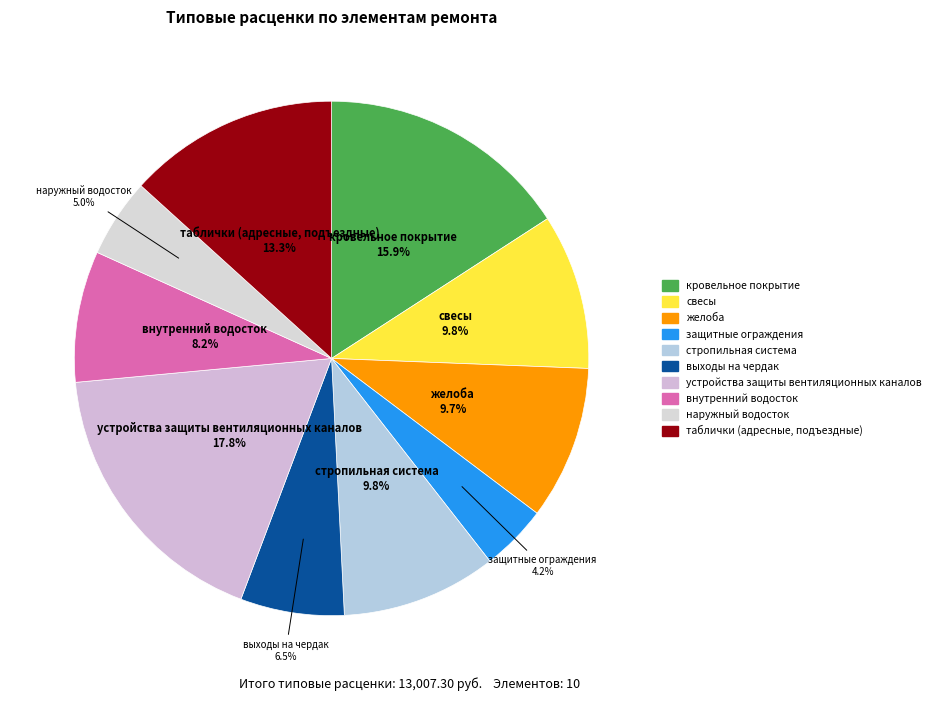

Rank the categories by value from highest to lowest.

устройства защиты вентиляционных каналов, кровельное покрытие, таблички (адресные, подъездные), свесы, стропильная система, желоба, внутренний водосток, выходы на чердак, наружный водосток, защитные ограждения